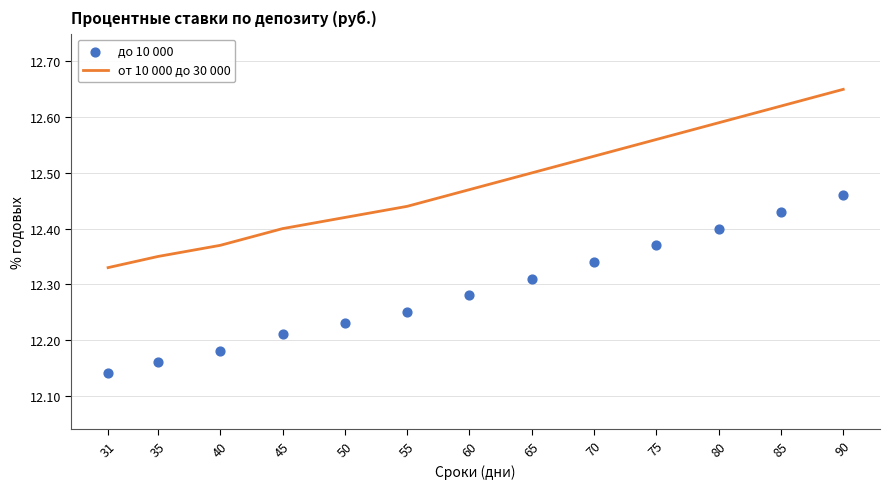

Is the value of от 10 000 до 30 000 at 80 greater than the value of до 10 000 at 90?

Yes